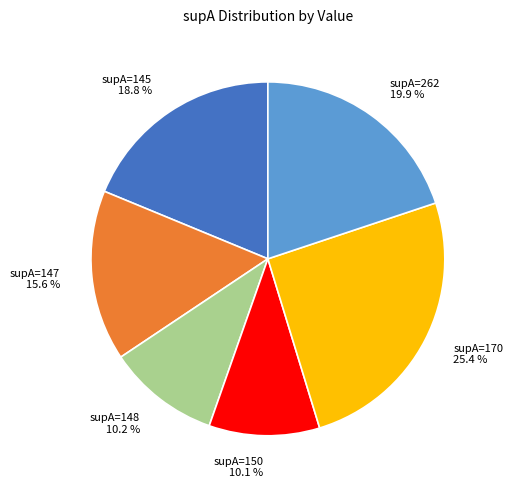

How many segments does this pie chart have?

6